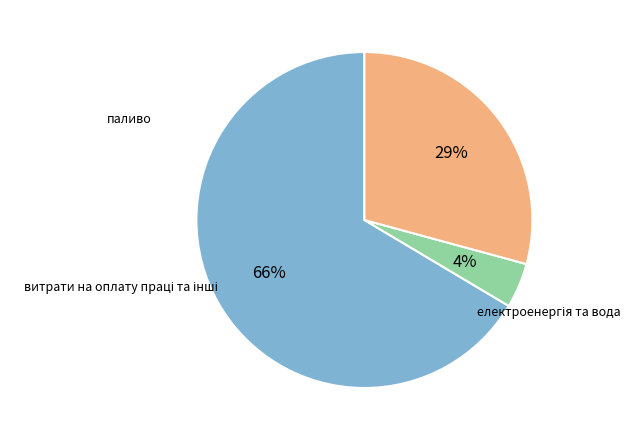

Is there any slice that represents more than half of the pie?

Yes